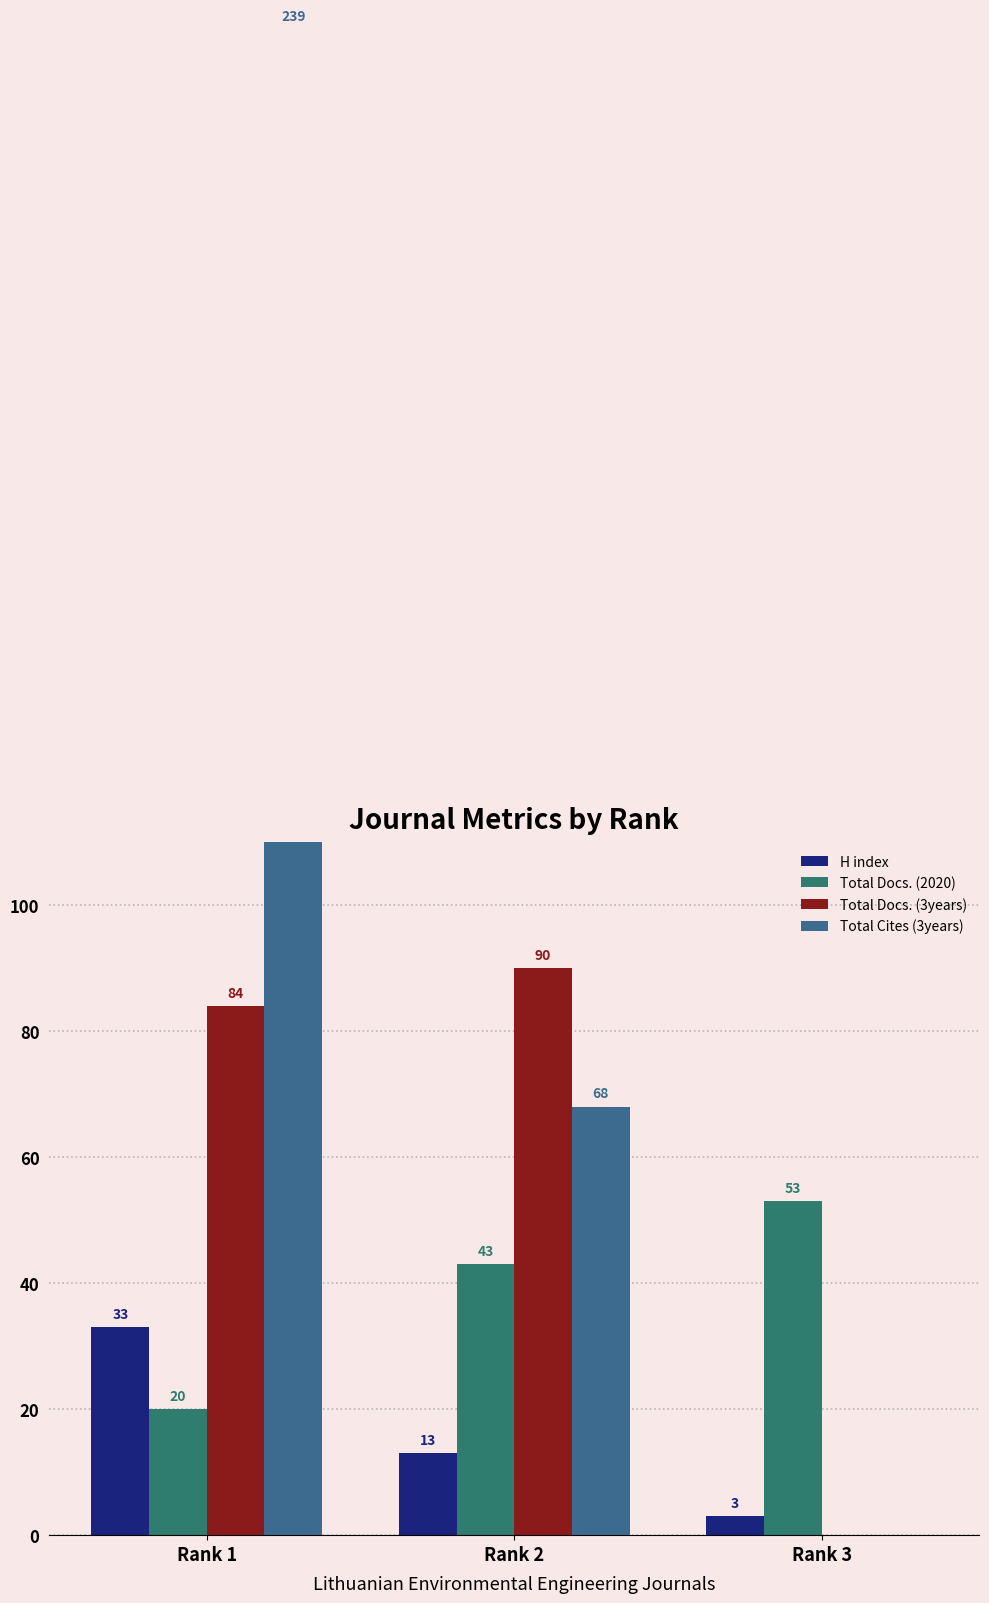

Reading left to right, list all the values displayed in this chart.

H index: 33	13	3
Total Docs. (2020): 20	43	53
Total Docs. (3years): 84	90	0
Total Cites (3years): 239	68	0